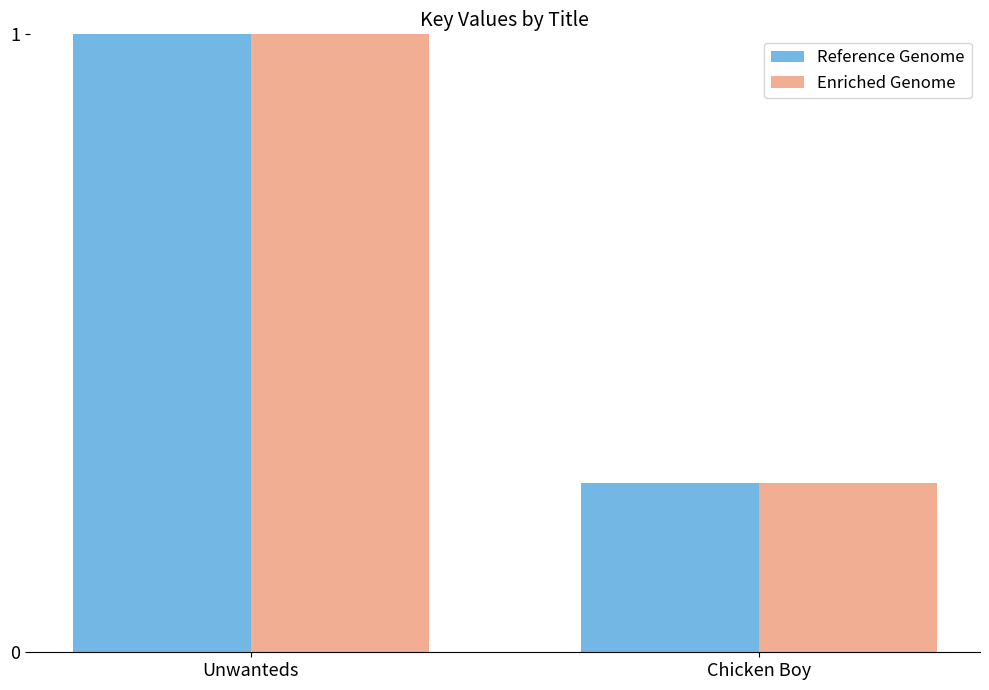

What is the greatest value displayed?

1.0